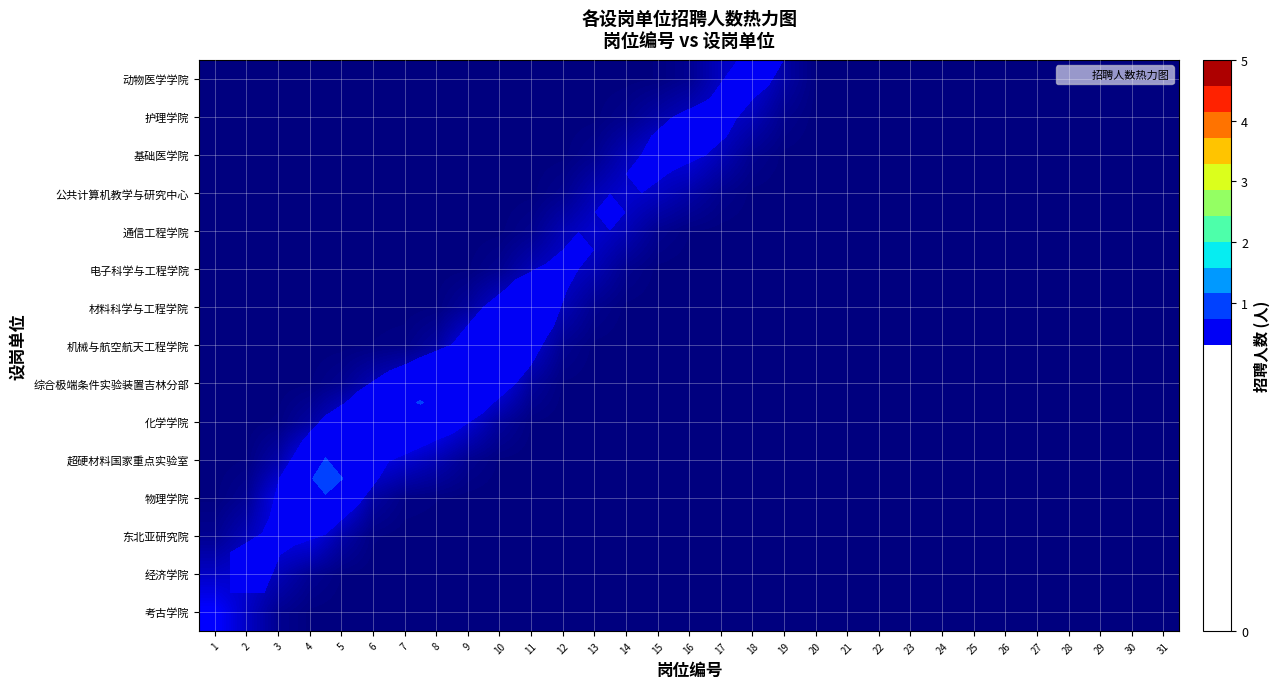

List the series in order of their peak value, lowest first.

row_10, row_9, row_11, row_13, row_1, row_8, row_12, row_14, row_2, row_0, row_7, row_6, row_4, row_5, row_3